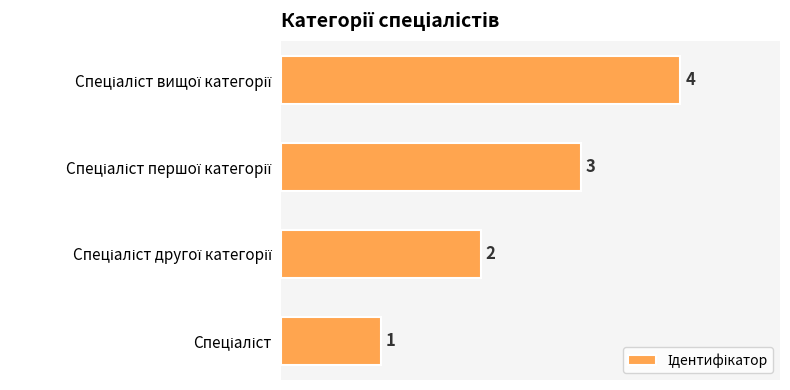

What is the difference between the second highest and minimum values?

2